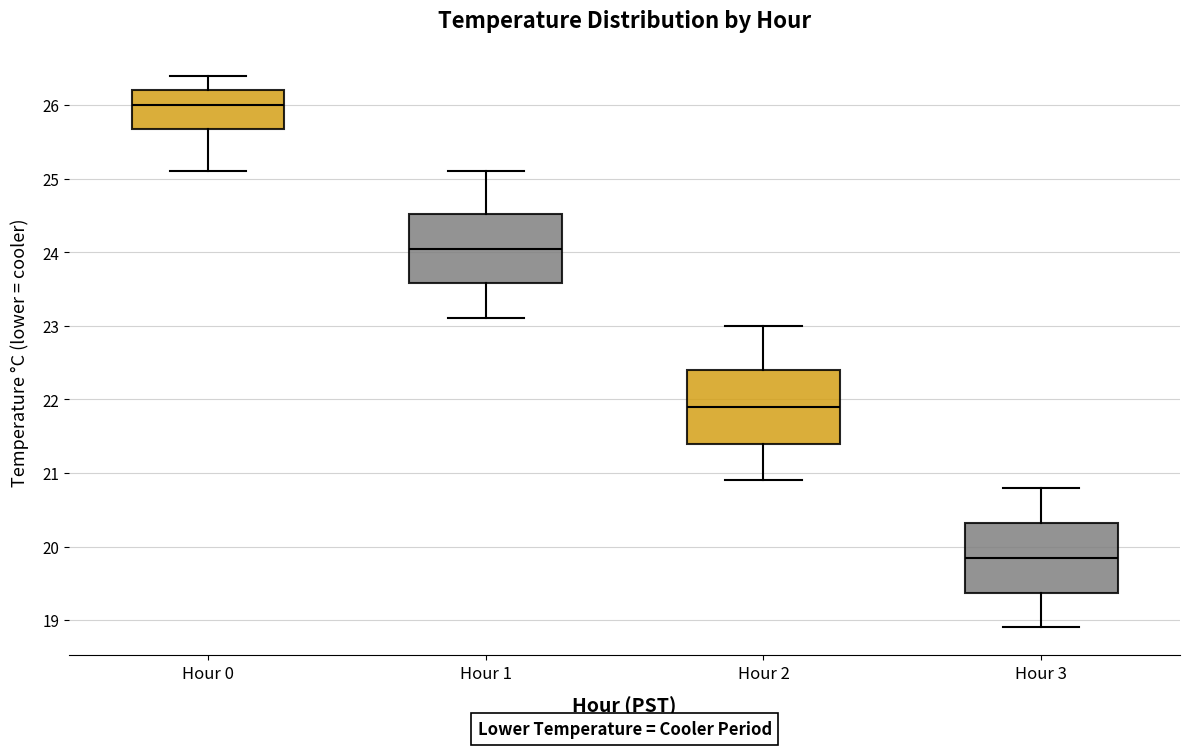

Which box's median line is the lowest?

Hour 3